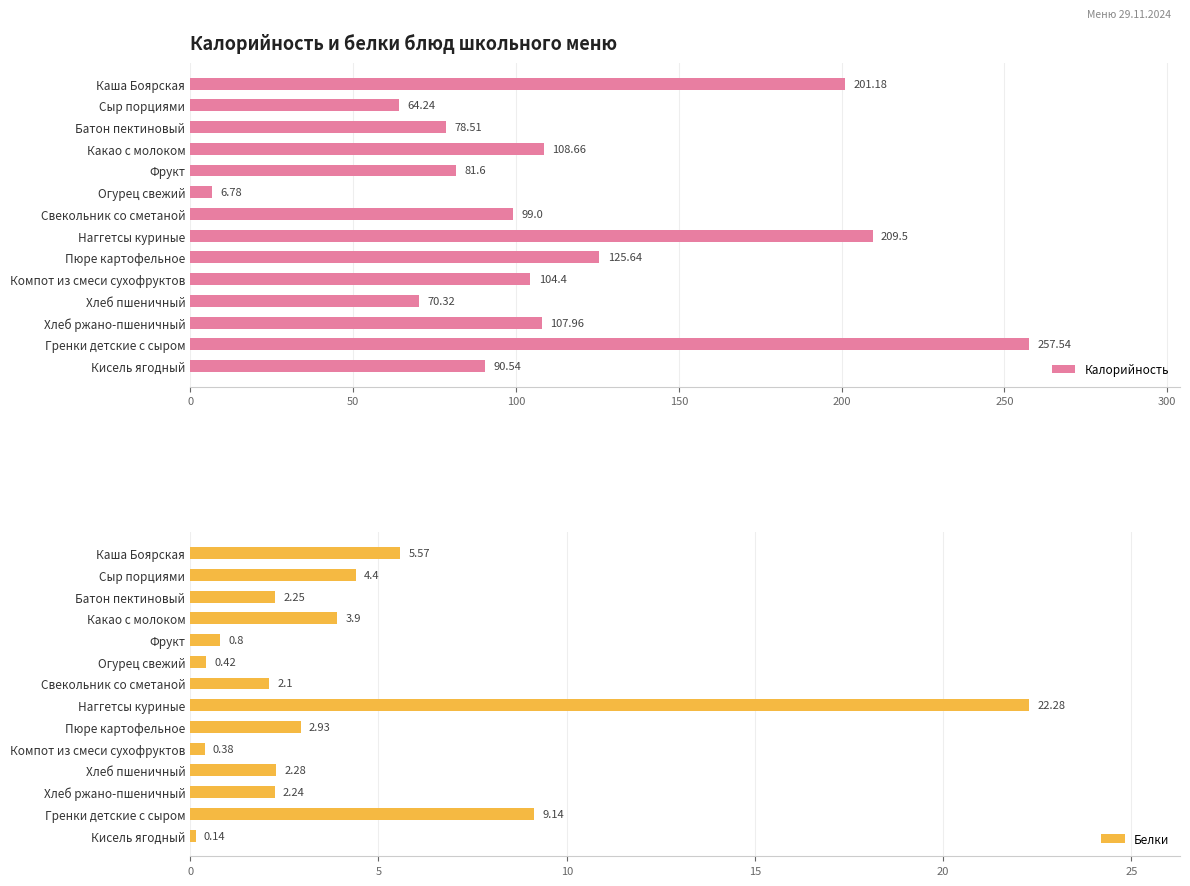

How many groups of bars are there?

14